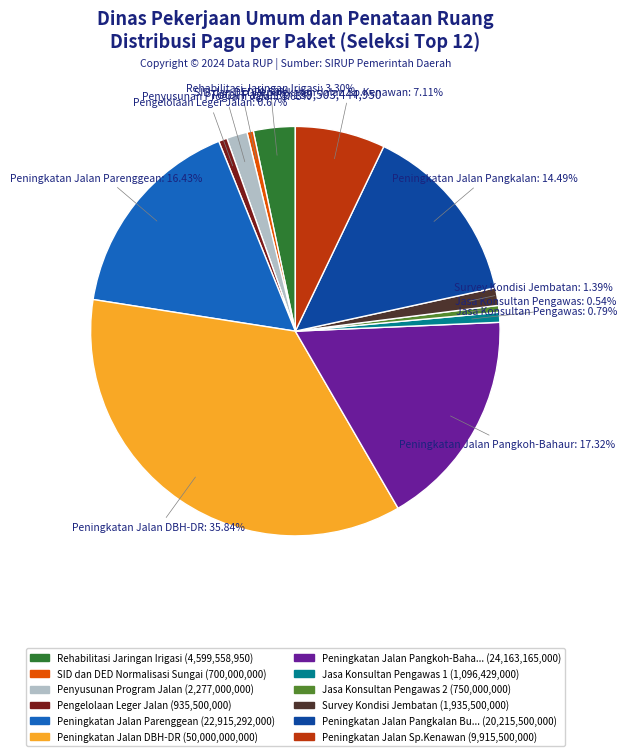

Is there any slice that represents more than half of the pie?

No